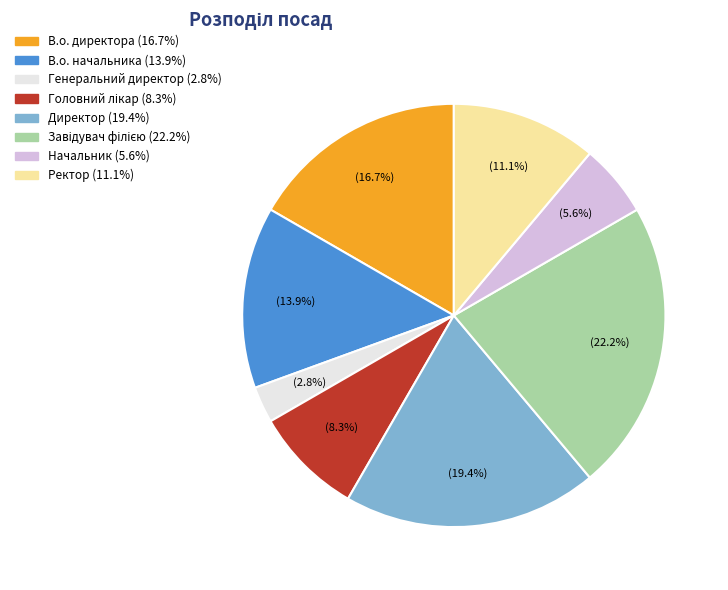

Does Генеральний директор account for over 50% of the chart?

No